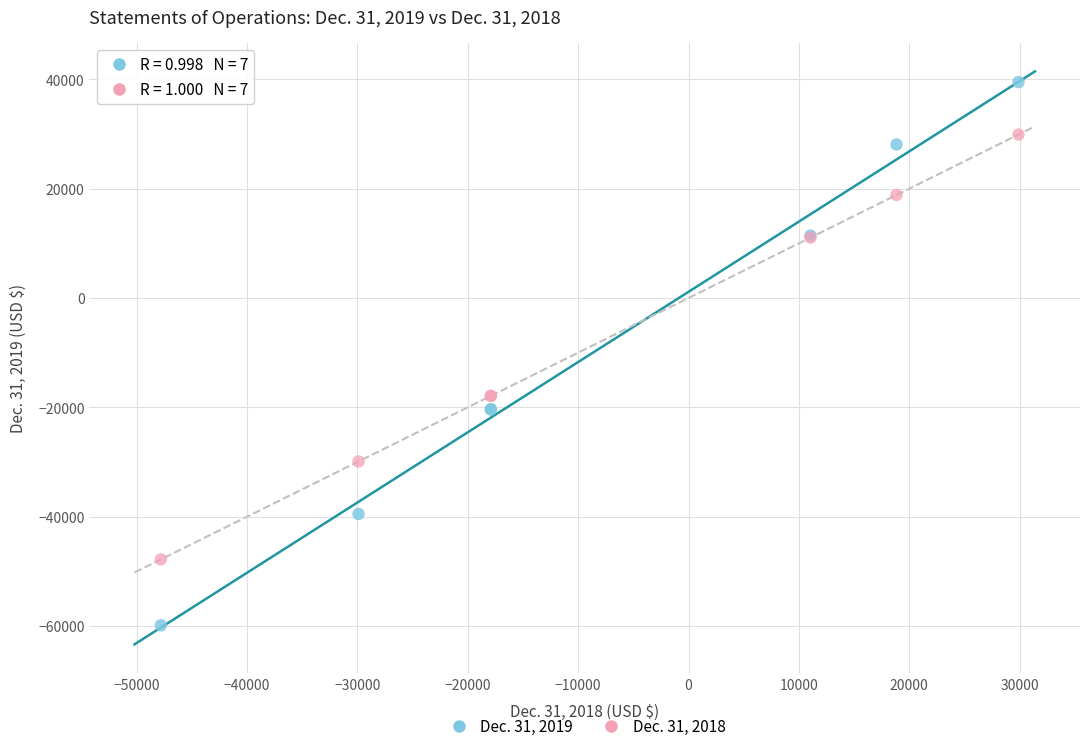

Which series reaches the maximum Y coordinate?

Dec. 31, 2019